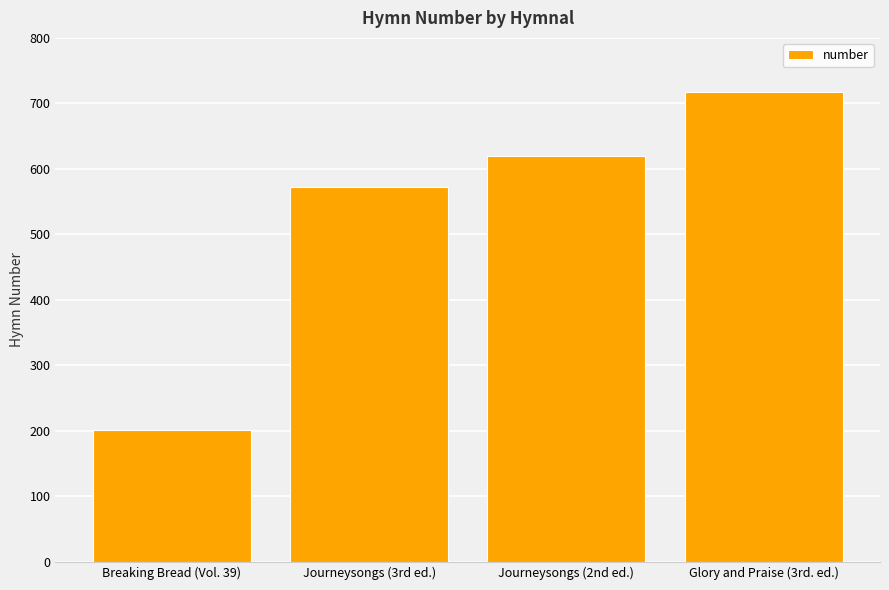

Where is the data nearest to the value 459?

Journeysongs (3rd ed.)